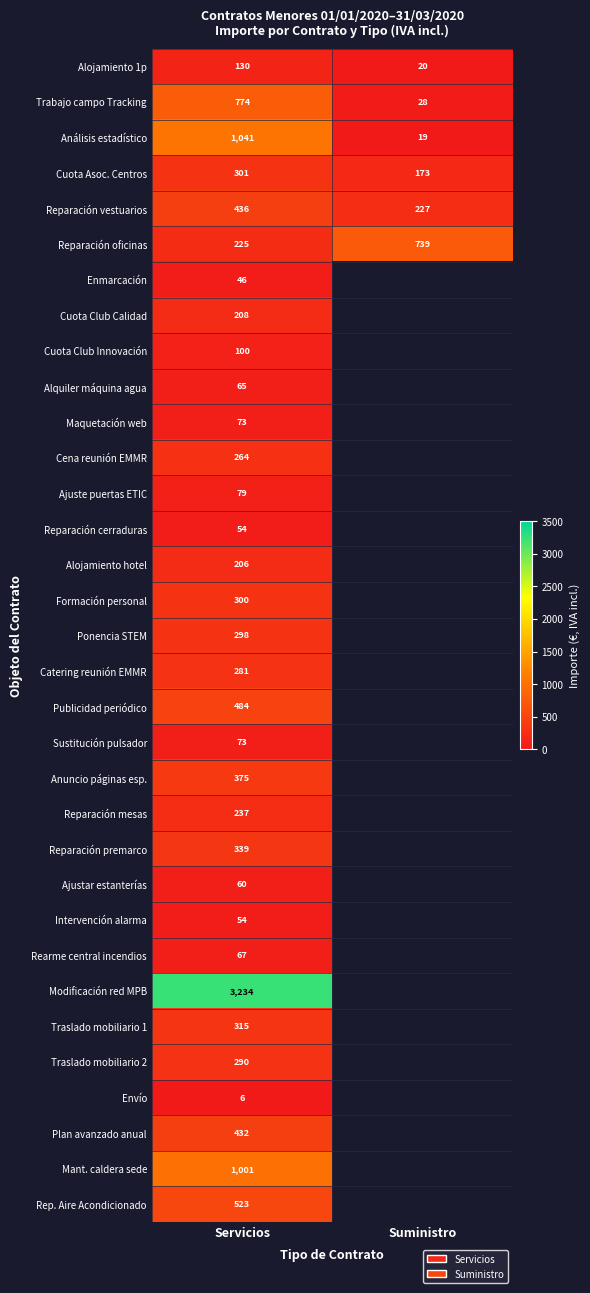

Is the value of Ajustar estanterías at Servicios greater than the value of Análisis estadístico at Suministro?

Yes